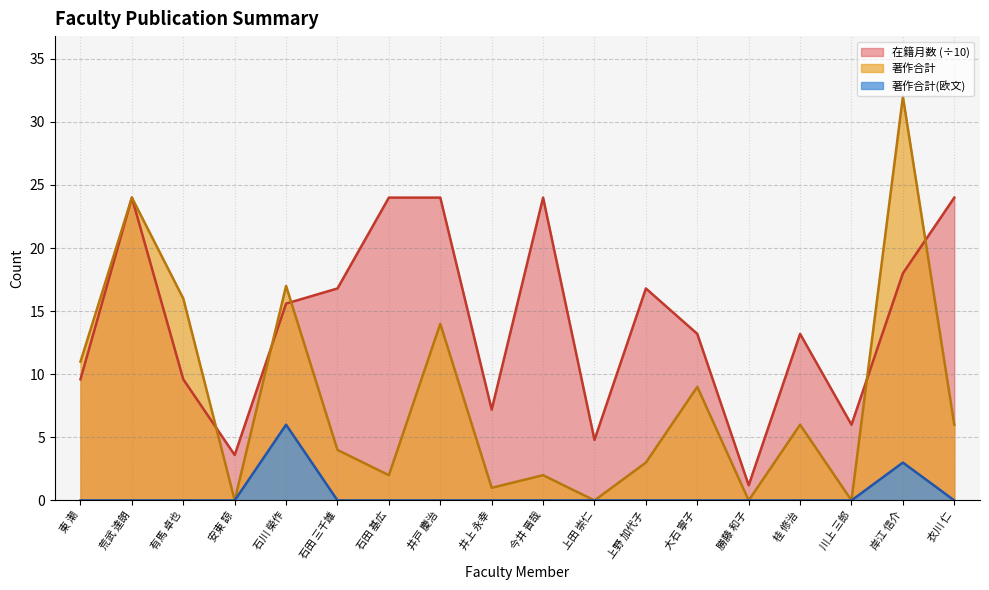

Between 安東 諒 and 井戸 慶治, which series saw the biggest shift?

在籍月数 (÷10)